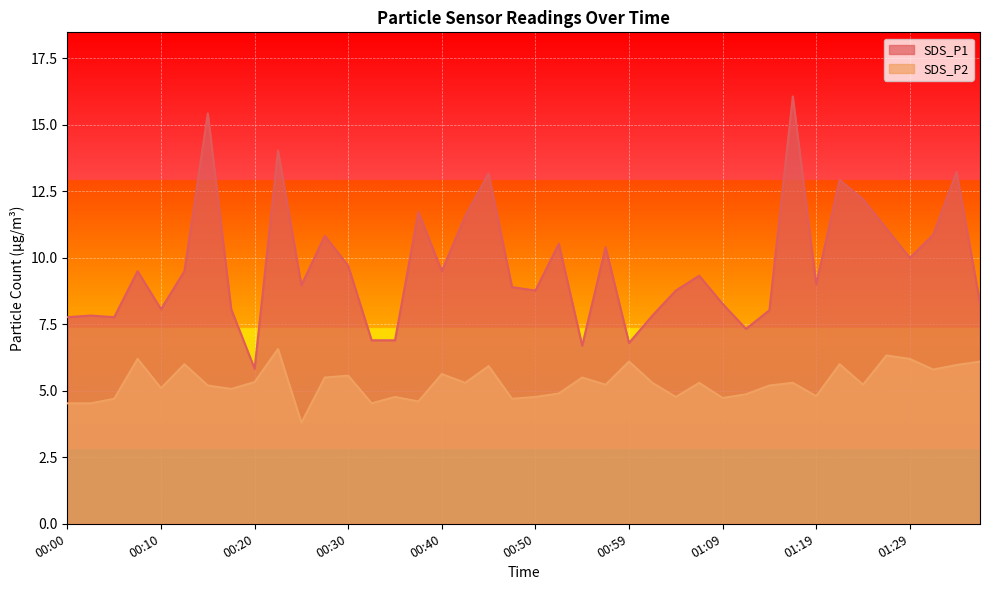

True or false: SDS_P2 and SDS_P1 intersect in this chart.

False